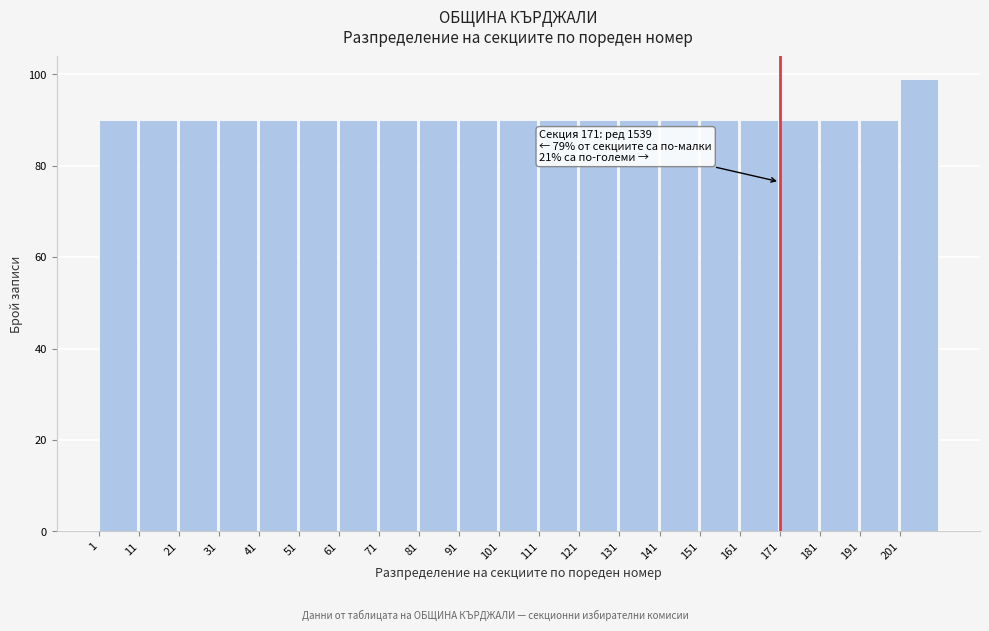

Which range on the x-axis has the tallest bar?

201 to 211